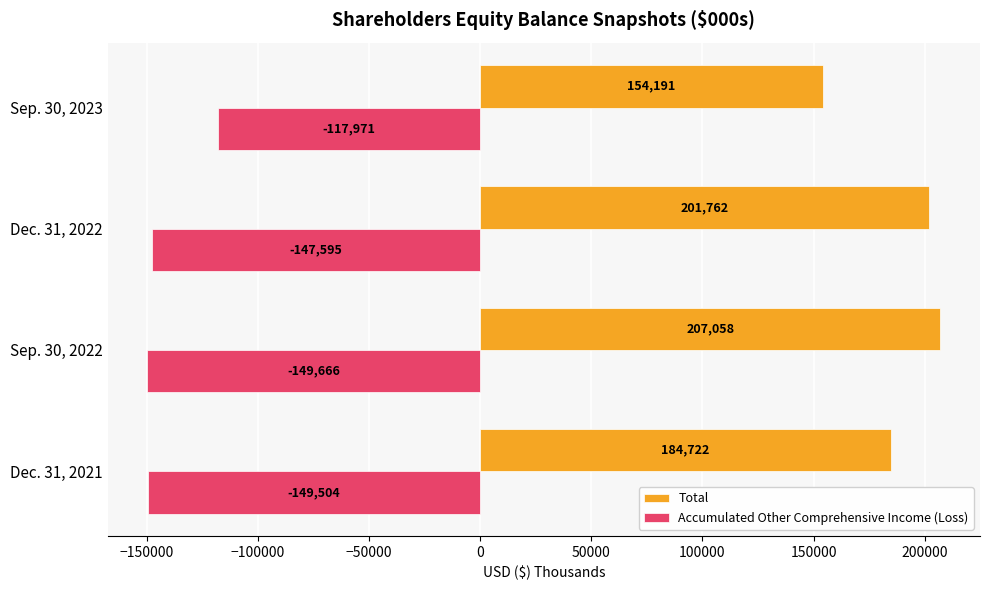

What is the maximum value for Total?

207058